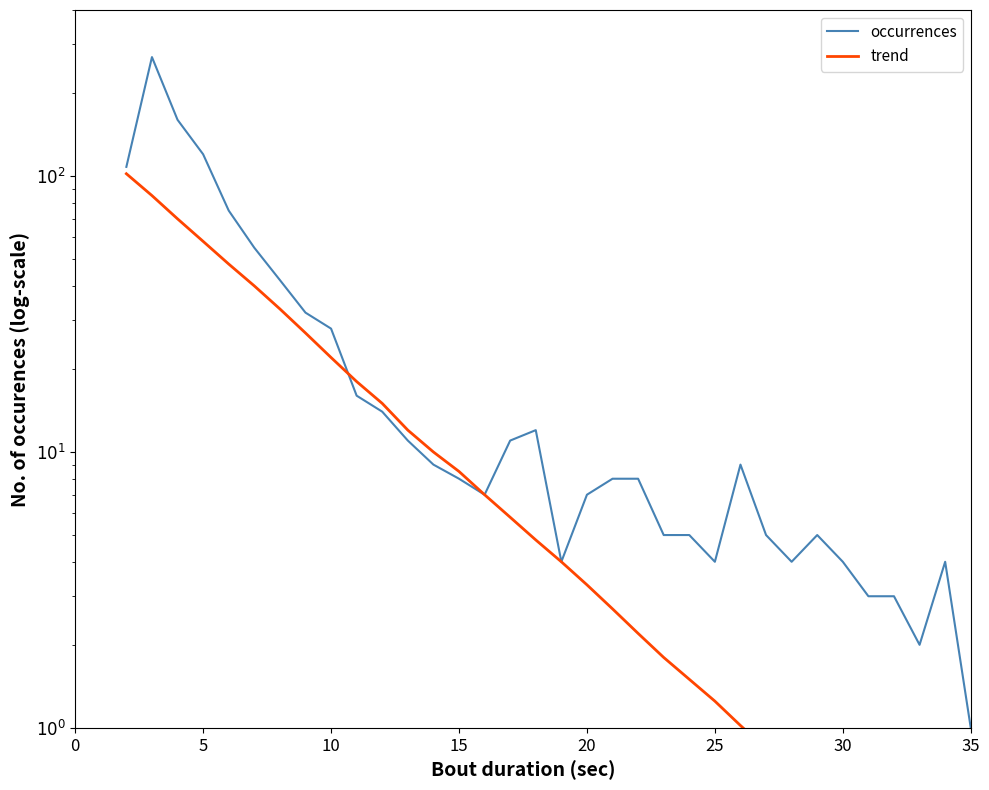

How many interior local valleys does the occurrences series have?

5